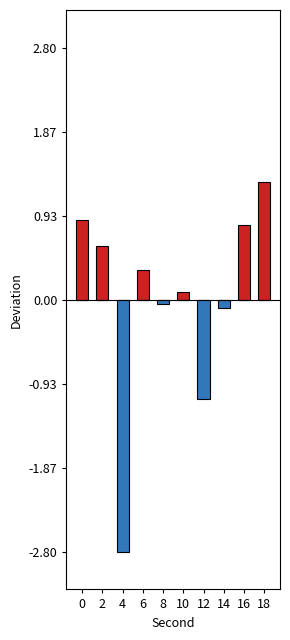

How many groups of bars are there?

10